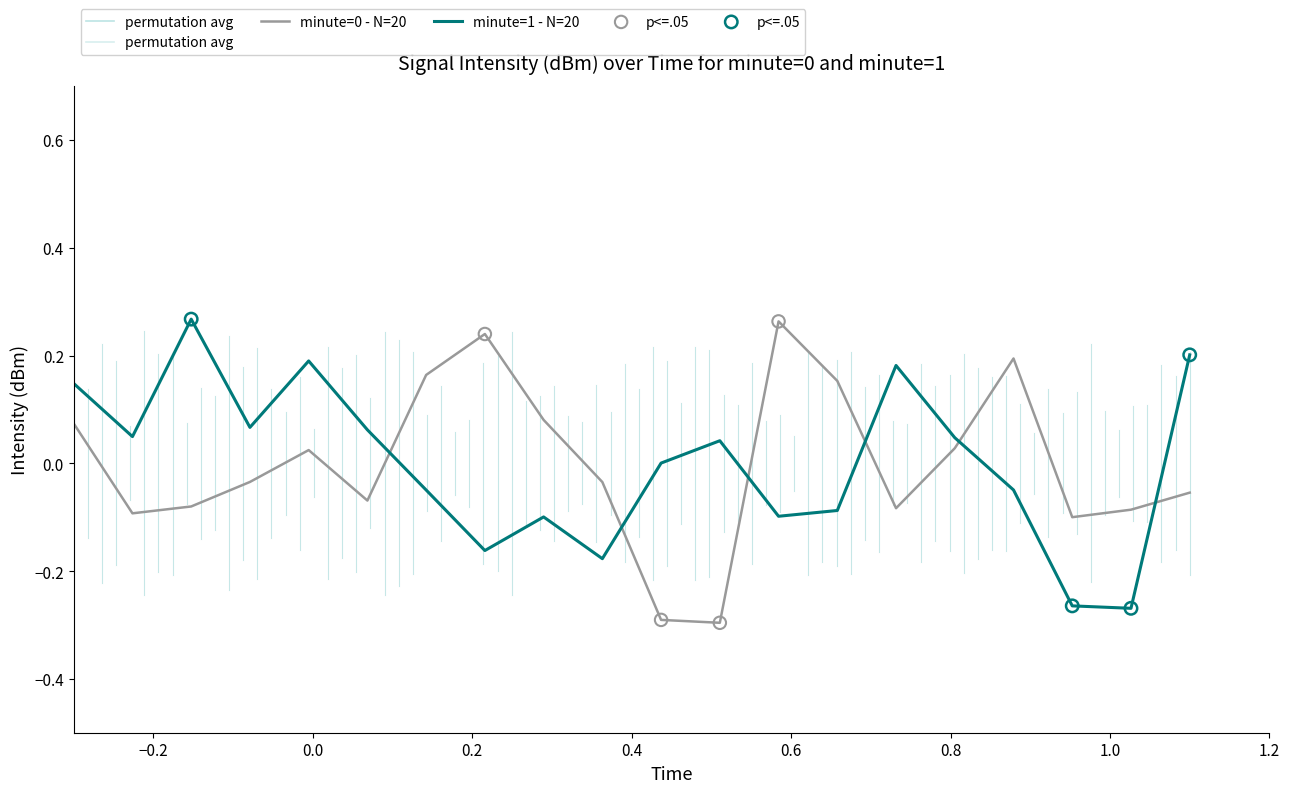

Which series ends up on top after the final intersection of minute=0 - N=20 and minute=1 - N=20?

minute=1 - N=20